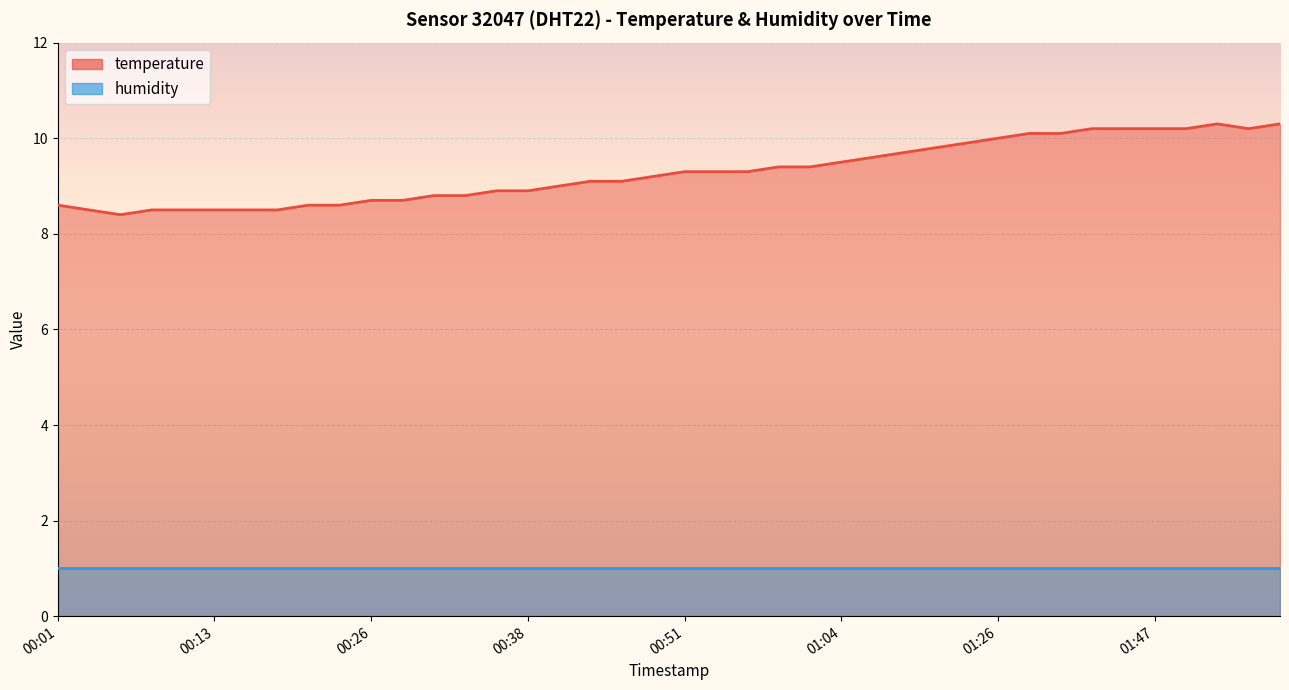

Reading left to right, what are all the values shown in this chart?

8.6	8.5	8.4	8.5	8.5	8.5	8.5	8.5	8.6	8.6	8.7	8.7	8.8	8.8	8.9	8.9	9.0	9.1	9.1	9.2	9.3	9.3	9.3	9.4	9.4	9.5	9.6	9.7	9.8	9.9	10.0	10.1	10.1	10.2	10.2	10.2	10.2	10.3	10.2	10.3